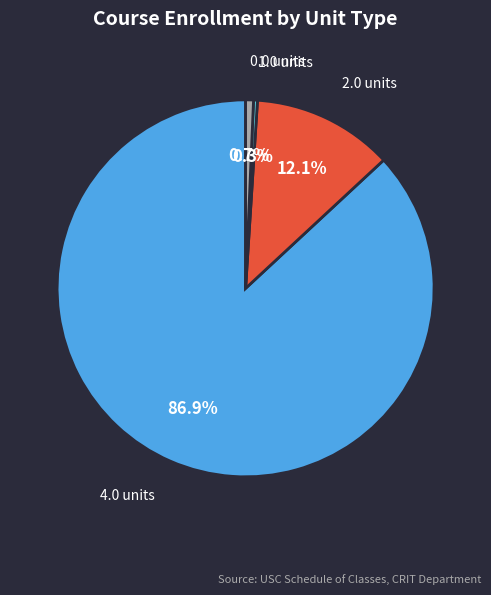

To the nearest percent, what is the difference between the largest and smallest slice percentages?

87%